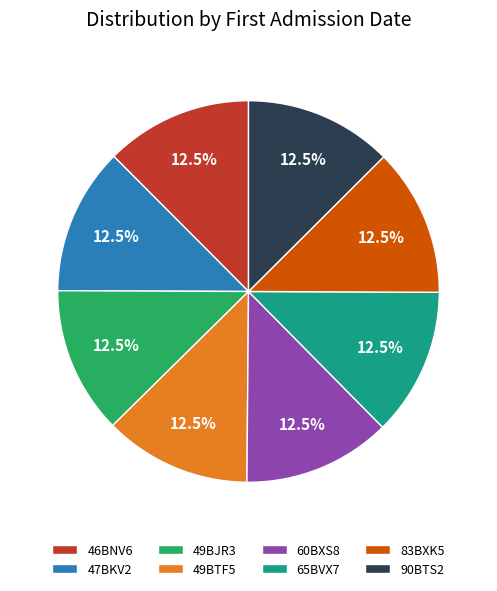

What is the ratio of the value at 83BXK5 to the value at 90BTS2?

1.0